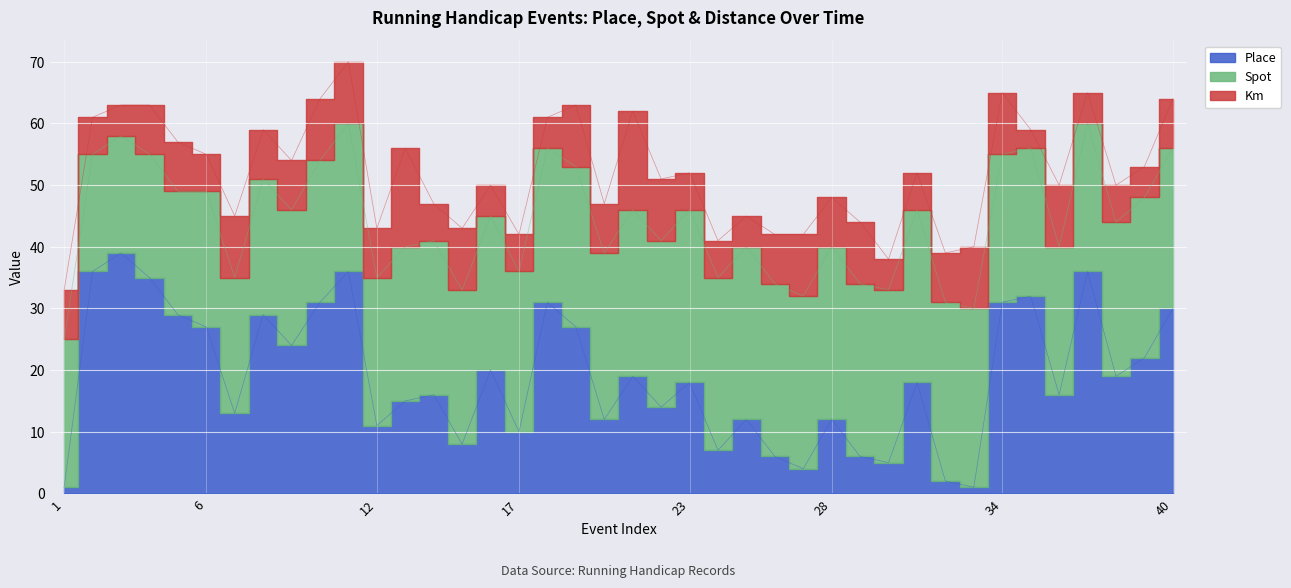

Reading left to right, transcribe all the data shown in this chart.

Place: 1	36	39	35	29	27	13	29	24	31	36	11	15	16	8	20	10	31	27	12	19	14	18	7	12	6	4	12	6	5	18	2	1	31	32	16	36	19	22	30
Spot: 24	19	19	20	20	22	22	22	22	23	24	24	25	25	25	25	26	25	26	27	27	27	28	28	28	28	28	28	28	28	28	29	29	24	24	24	24	25	26	26
Km: 8	6	5	8	8	6	10	8	8	10	10	8	16	6	10	5	6	5	10	8	16	10	6	6	5	8	10	8	10	5	6	8	10	10	3	10	5	6	5	8